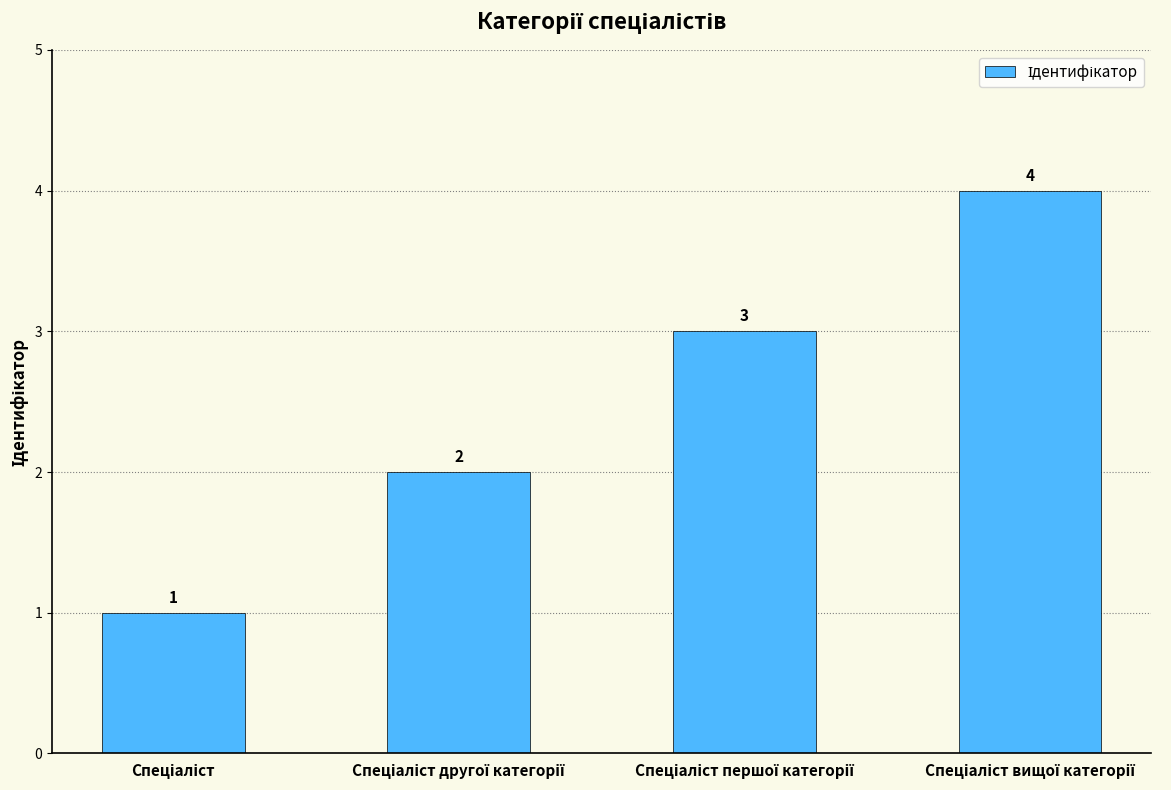

What is the greatest value displayed?

4